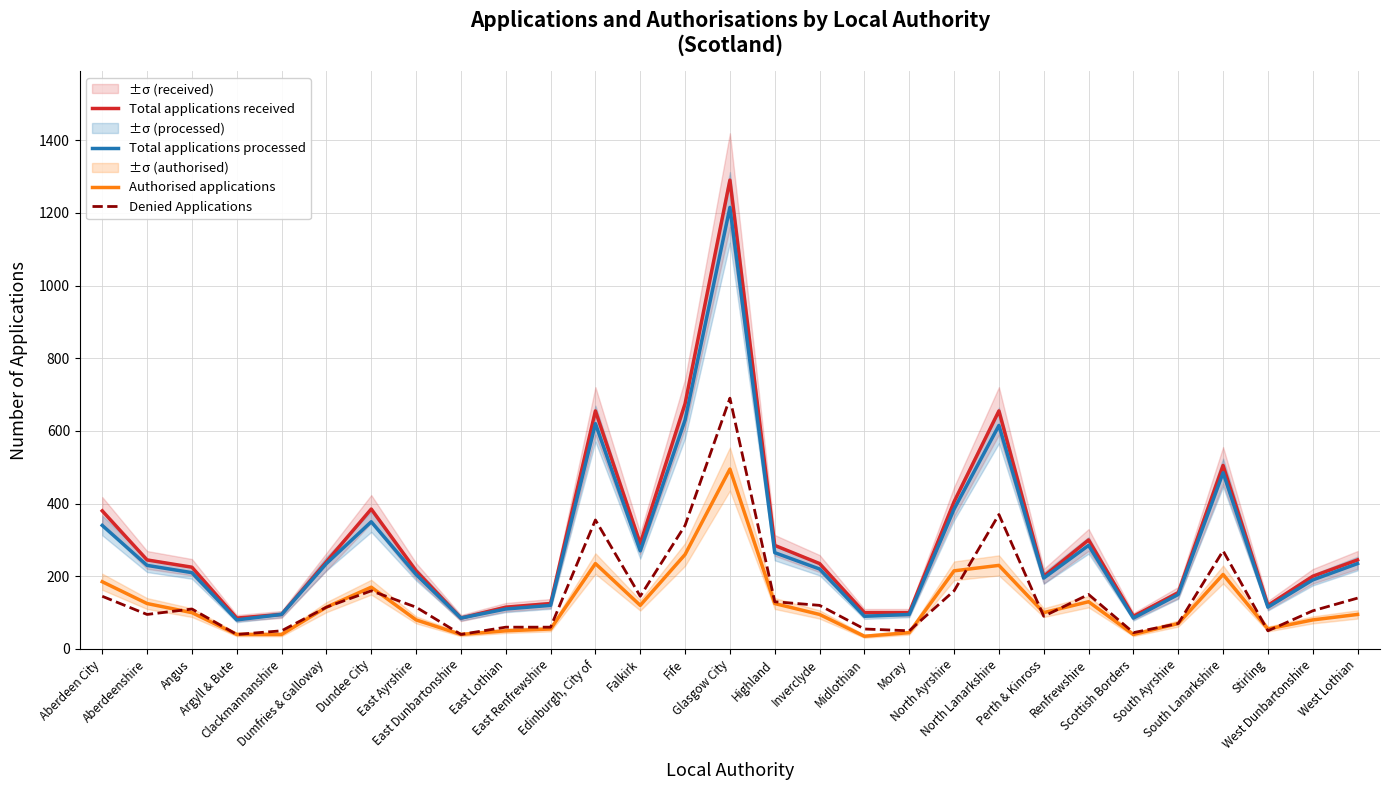

True or false: Total applications processed and Total applications received intersect in this chart.

False